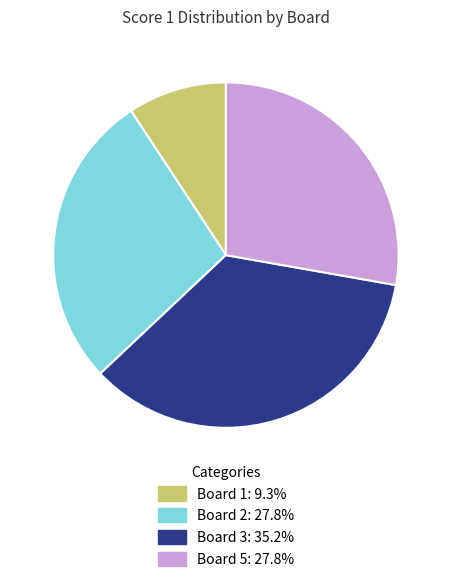

Is there a majority slice in this chart?

No